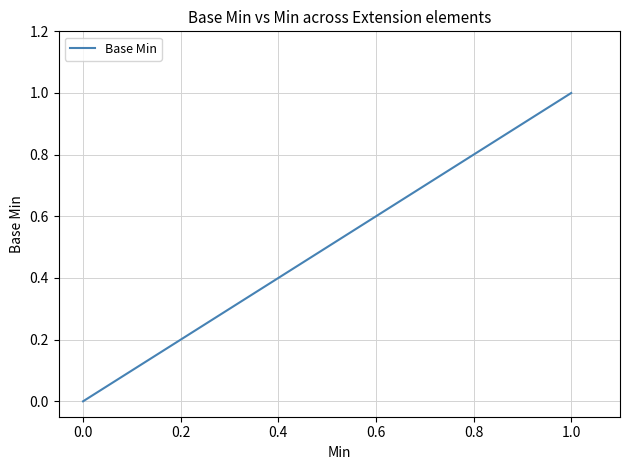

The value at 0.0 is 1. True or false?

False